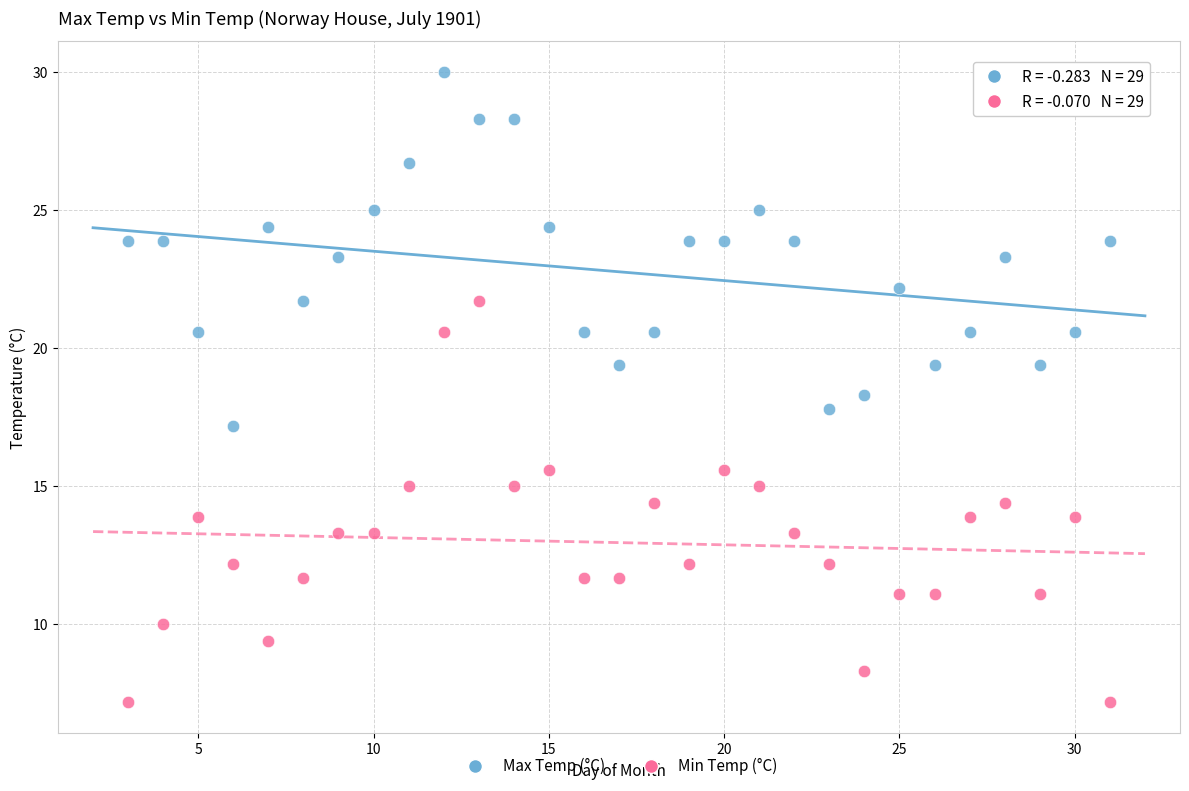

What is the X range (max minus min) for the scatter plot?

28.0